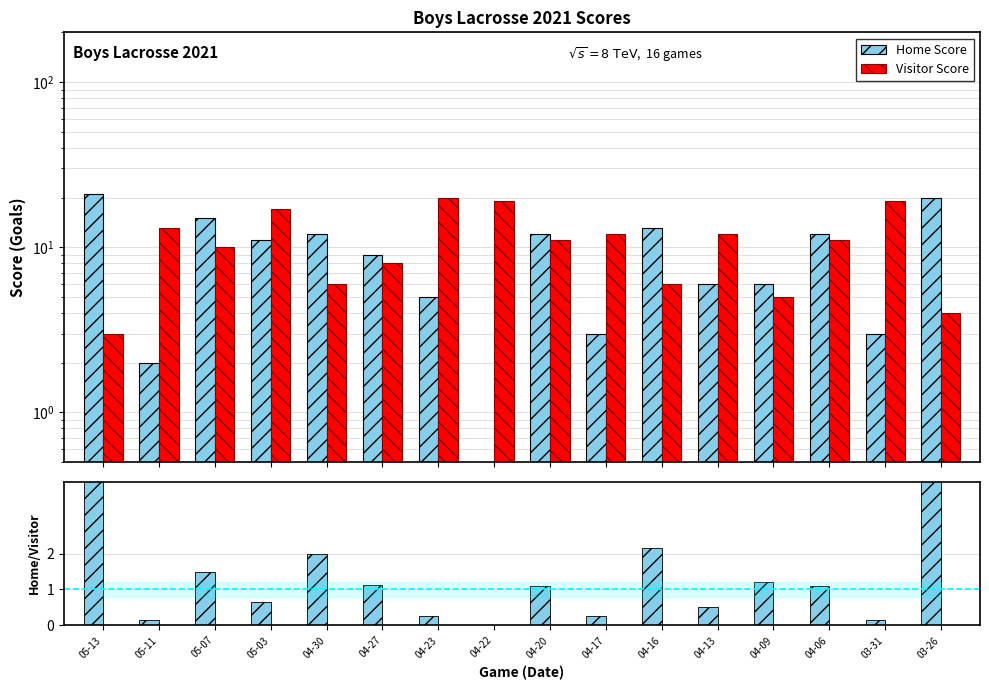

Which series has the widest spread of values?

Home Score